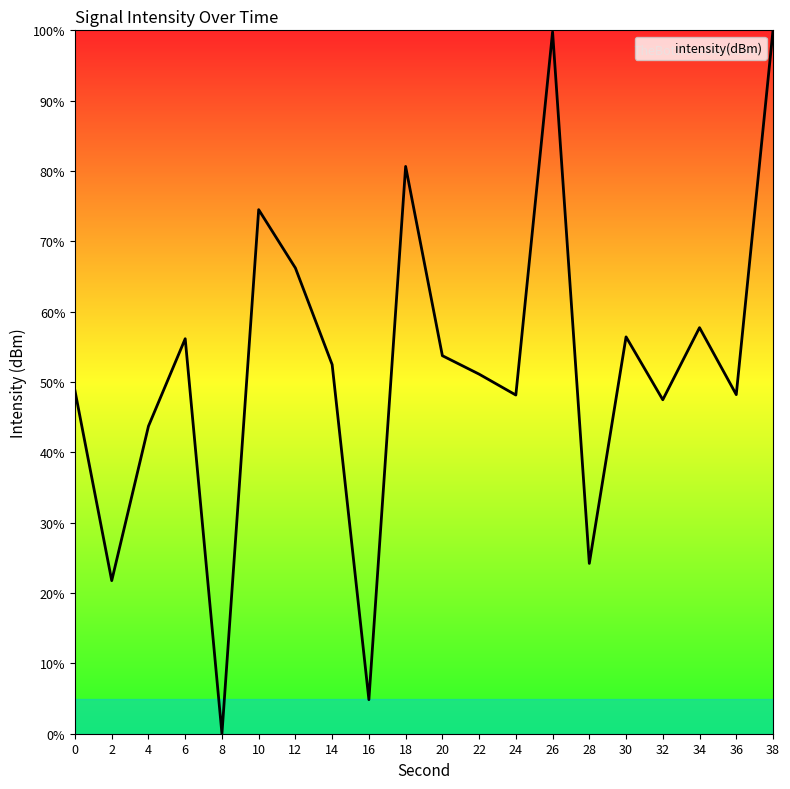

At which category does the chart reach its minimum across all series?

8